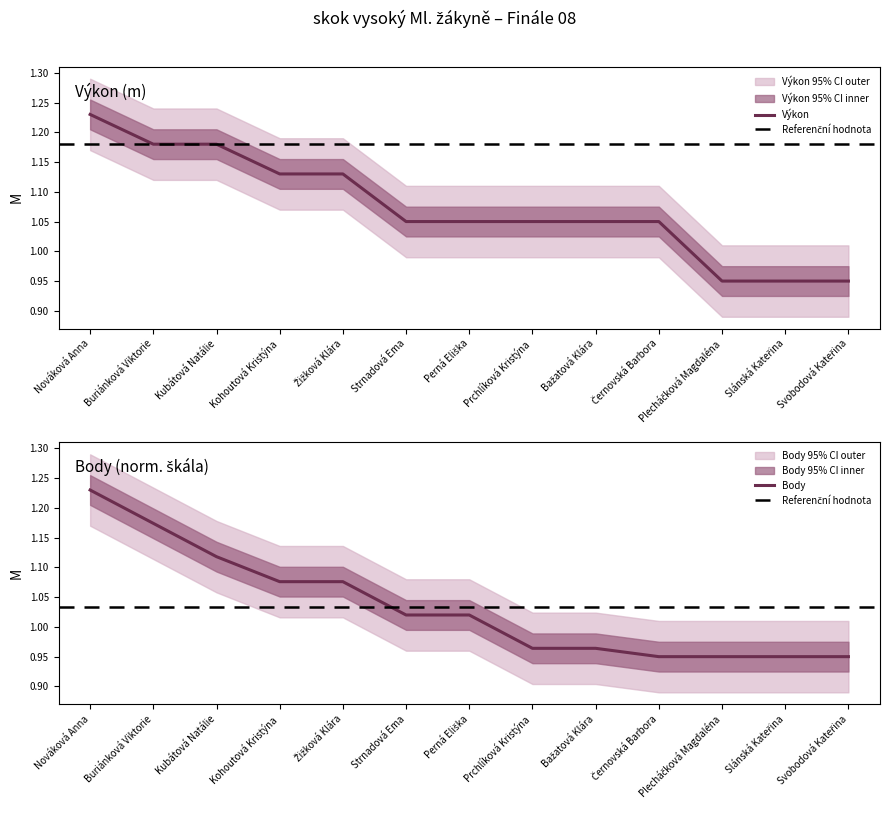

True or false: Výkon and Body intersect in this chart.

False